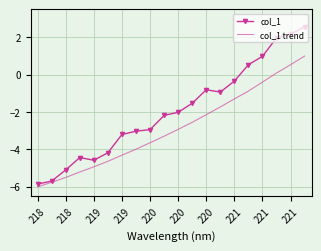

Which series has the widest spread of values?

col_1